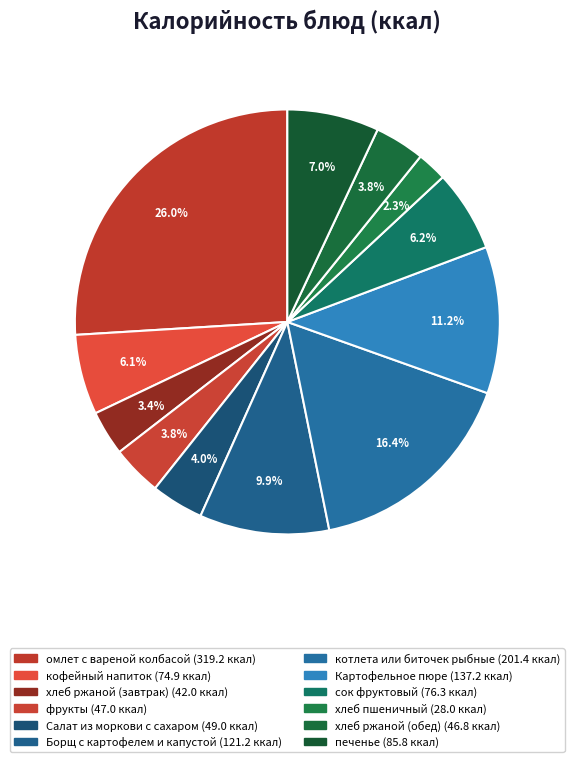

What is the change in value from хлеб ржаной (завтрак) to печенье?

+43.8